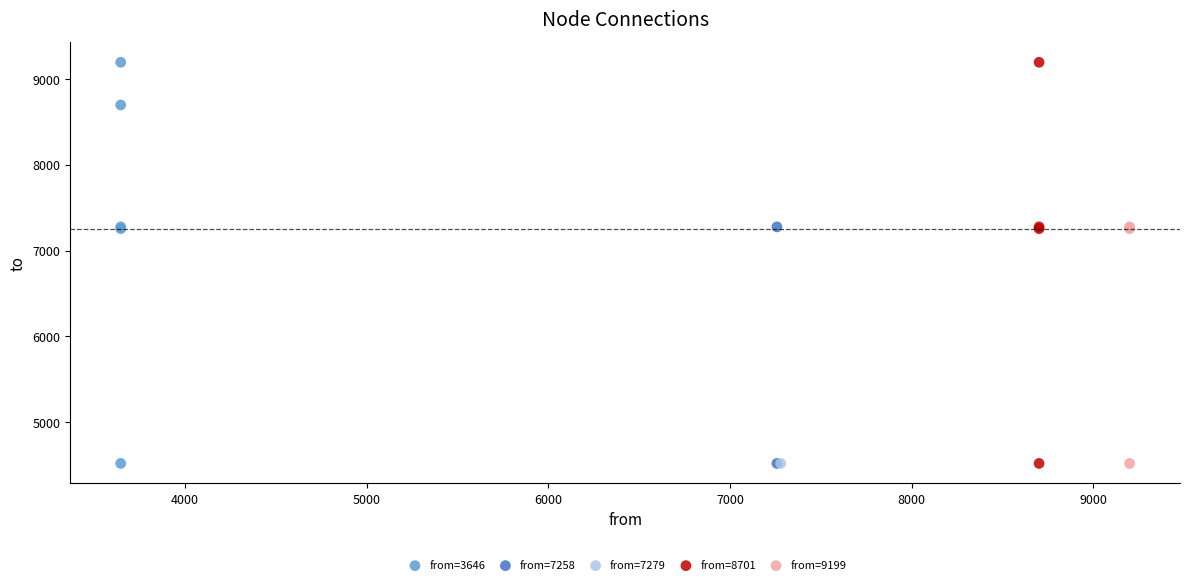

What are all the series names shown in the legend?

from=3646, from=7258, from=7279, from=8701, from=9199